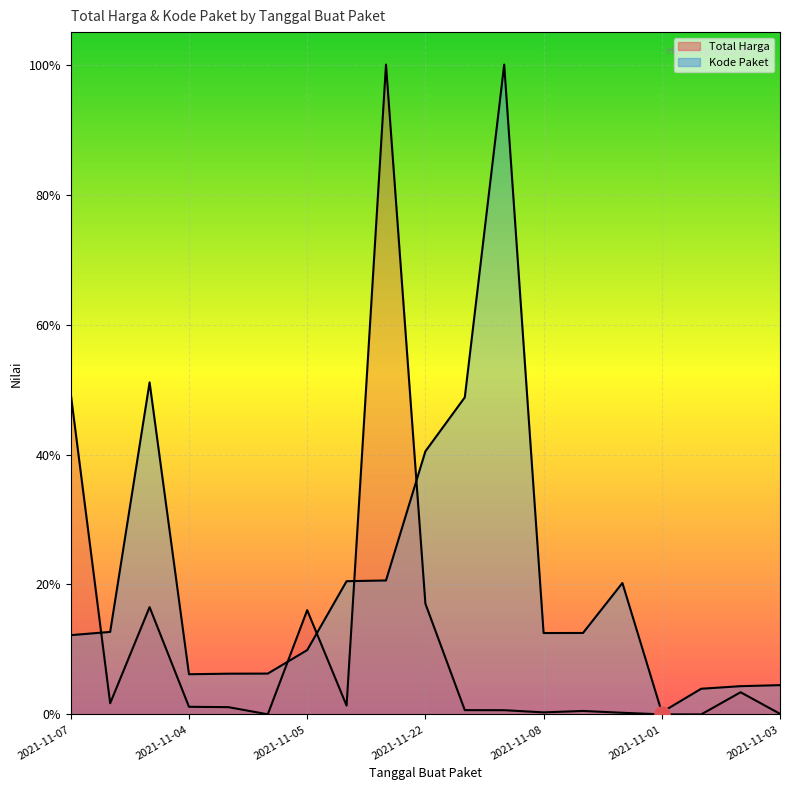

Which series has the widest spread of Y values?

Total Harga